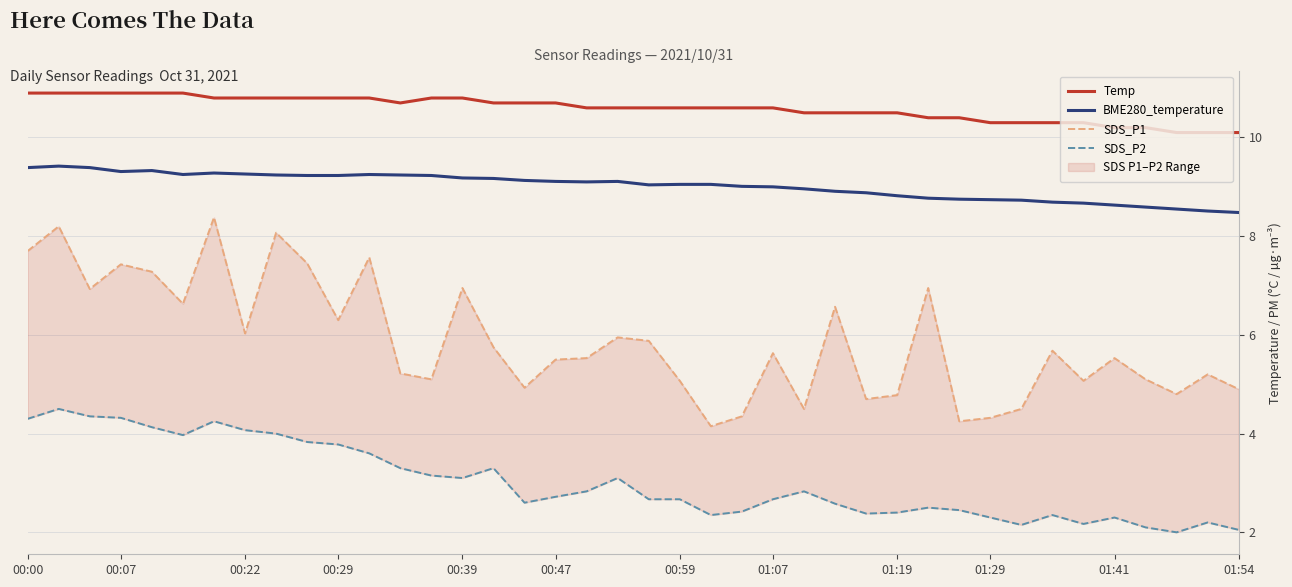

True or false: BME280_temperature and Temp cross at least once.

False